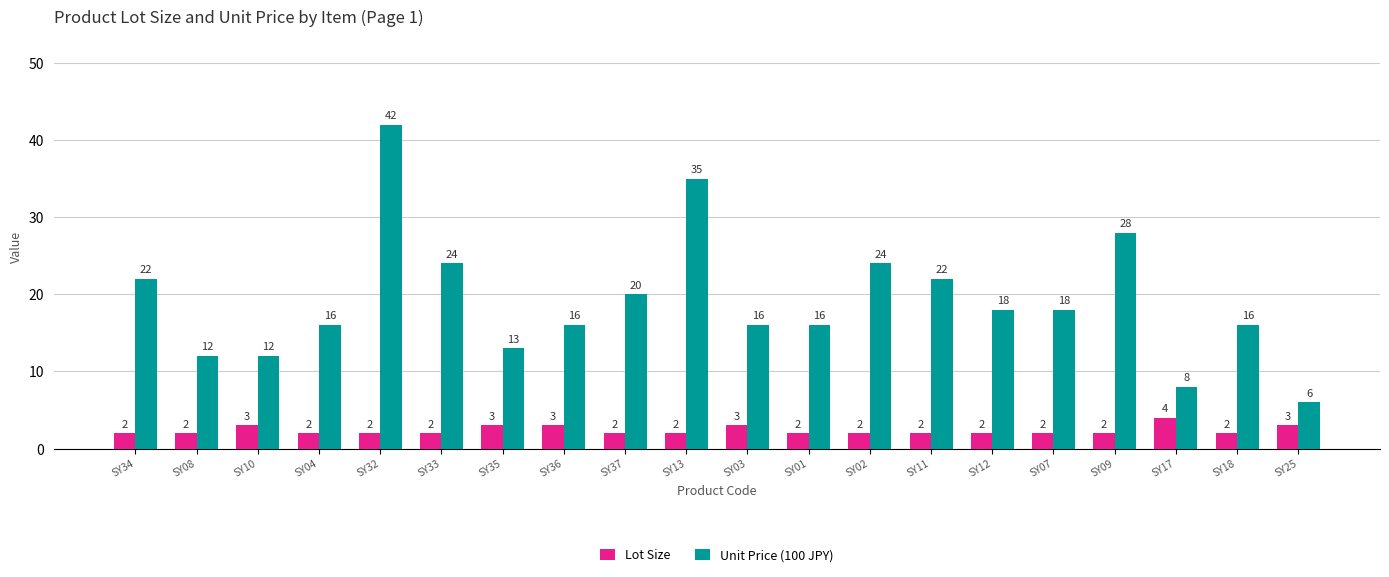

What is the value of the Lot Size bar at the 19th from the left?

2